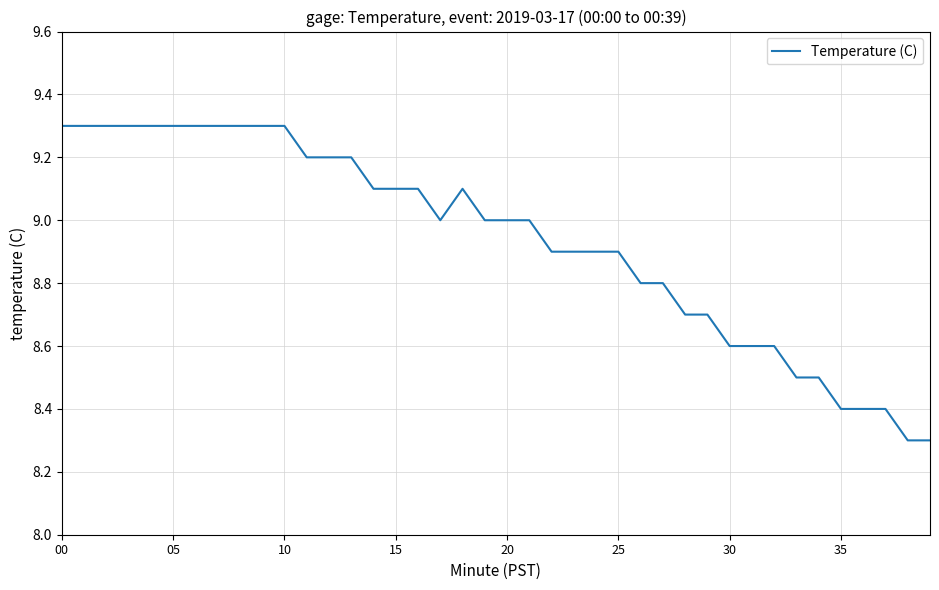

What is the maximum value shown in the chart?

9.3